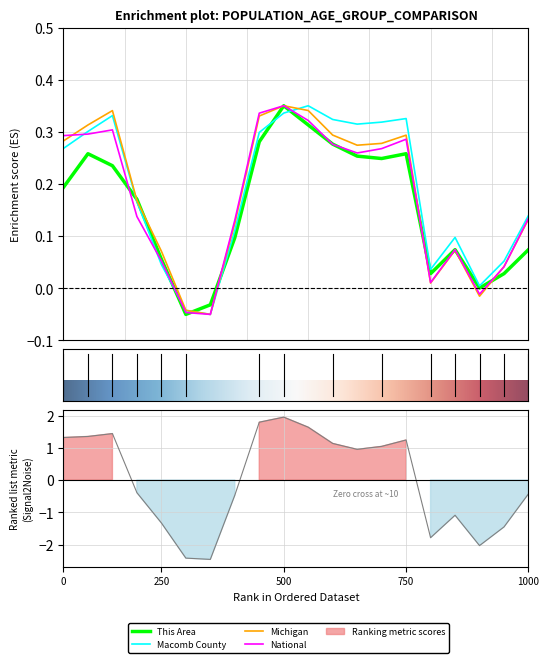

What is the average value of the Michigan series?

0.2